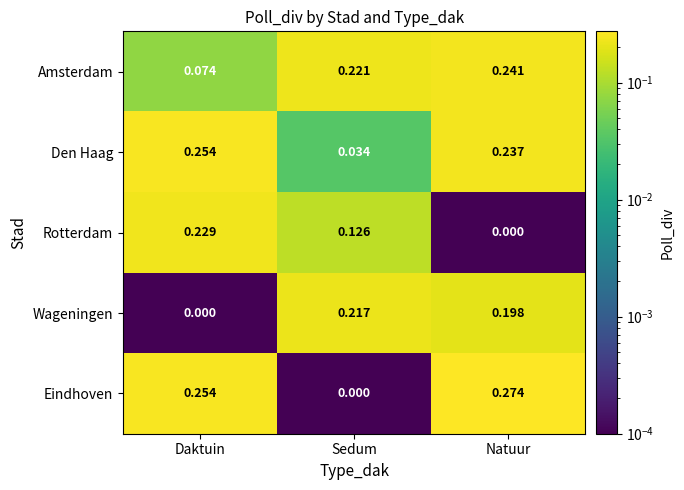

Where is Rotterdam nearest to the value 0?

Natuur